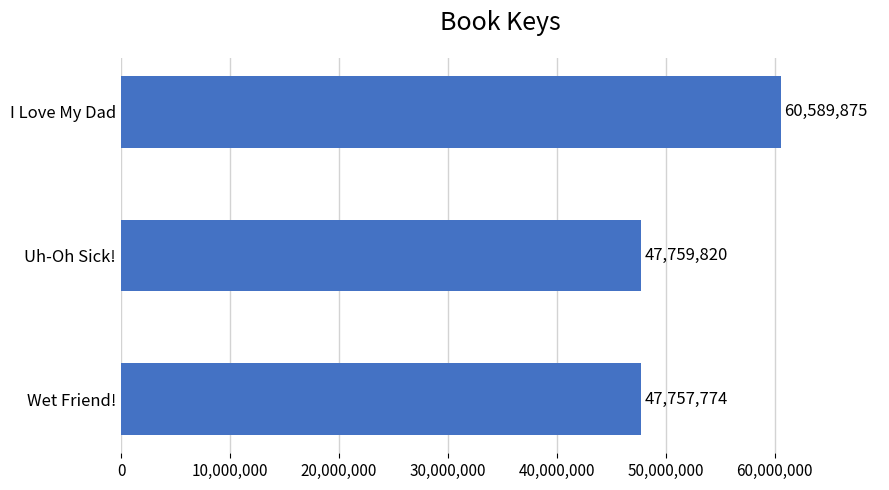

What is the change in value from I Love My Dad to Uh-Oh Sick!?

-12830055